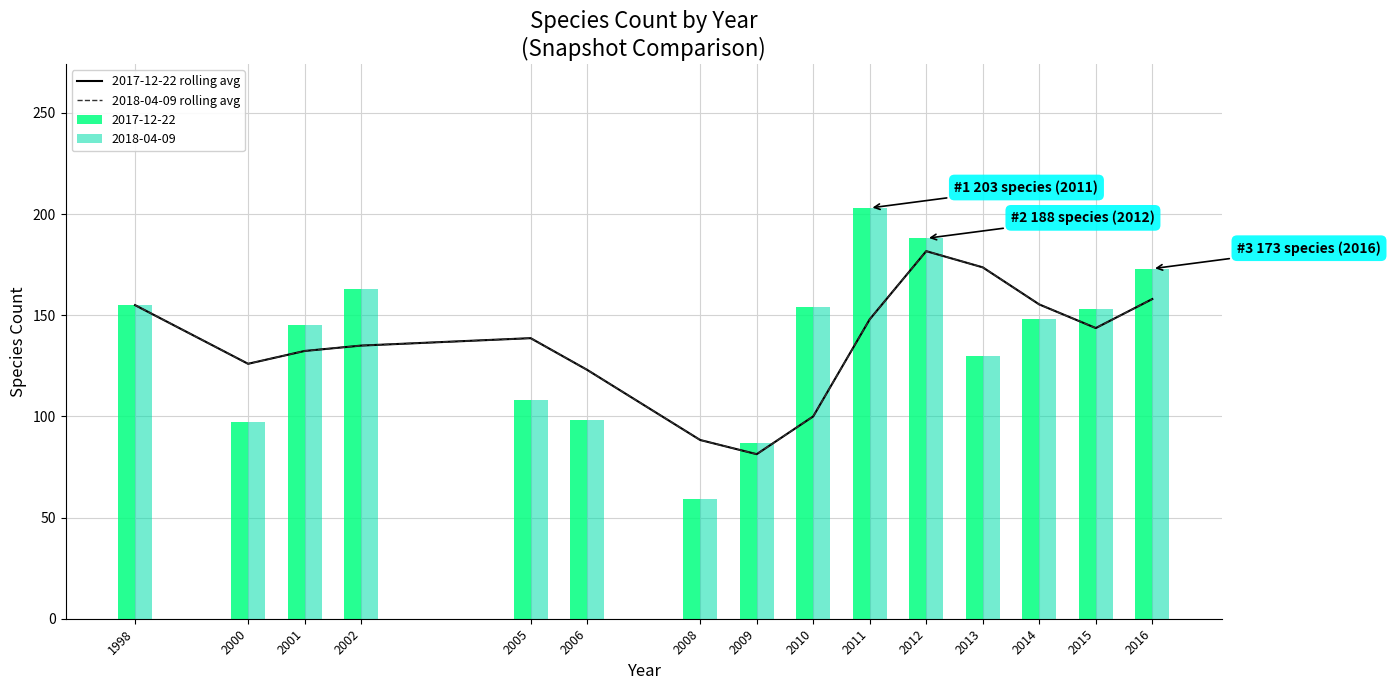

At which category is the sum across all series the highest?

2012